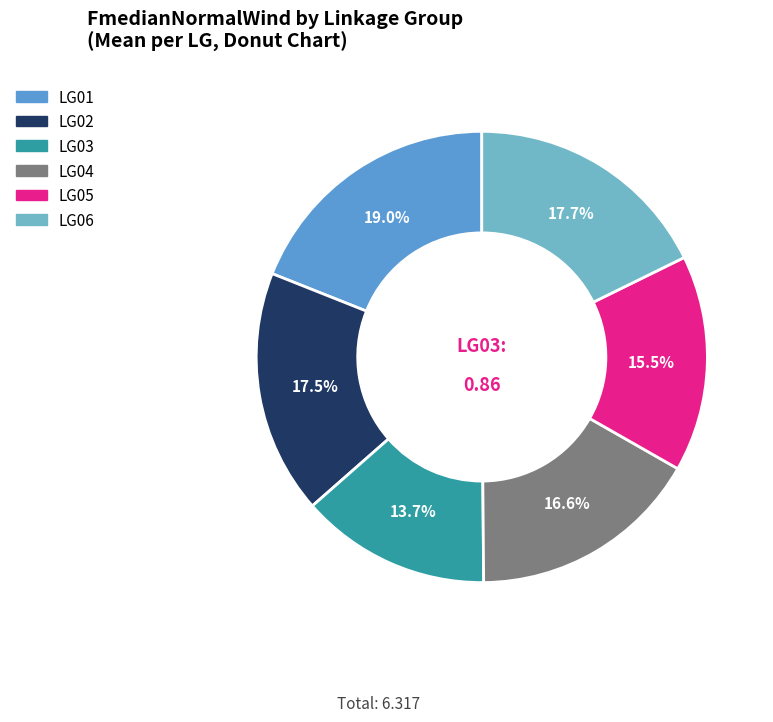

How many slices are in this pie chart?

6